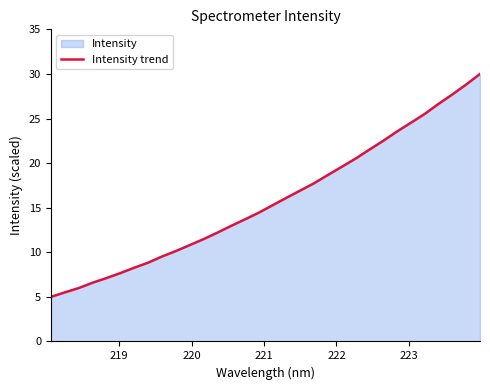

What is the smallest value displayed?

5.0